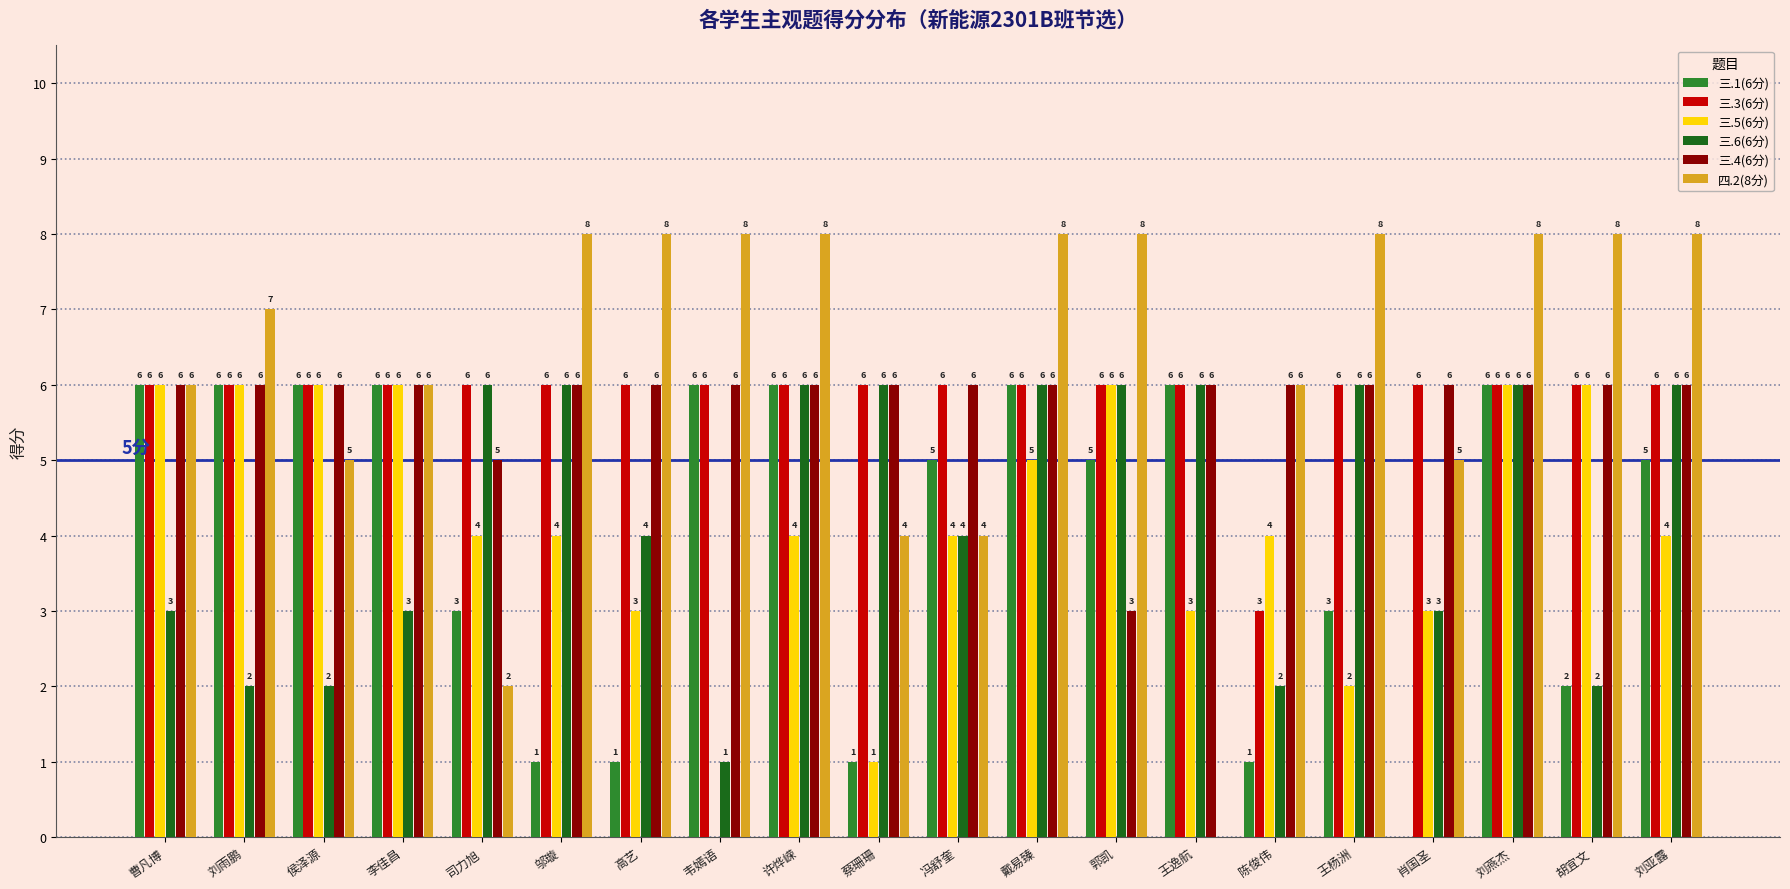

The 三.3(6分) series shows 3 at 曹凡博. True or false?

False